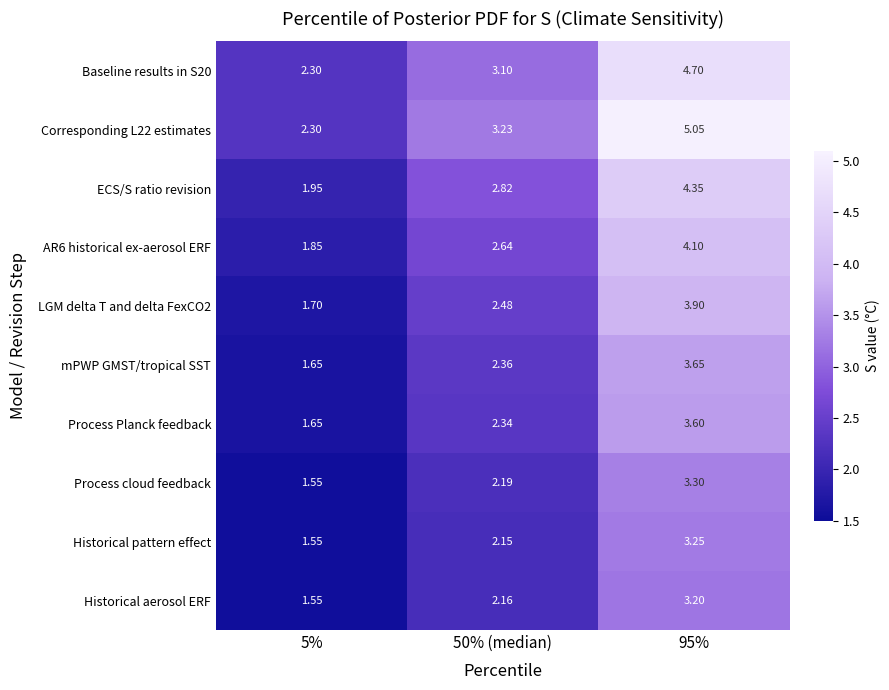

Between 50% (median) and 95%, which series saw the biggest shift?

Corresponding L22 estimates